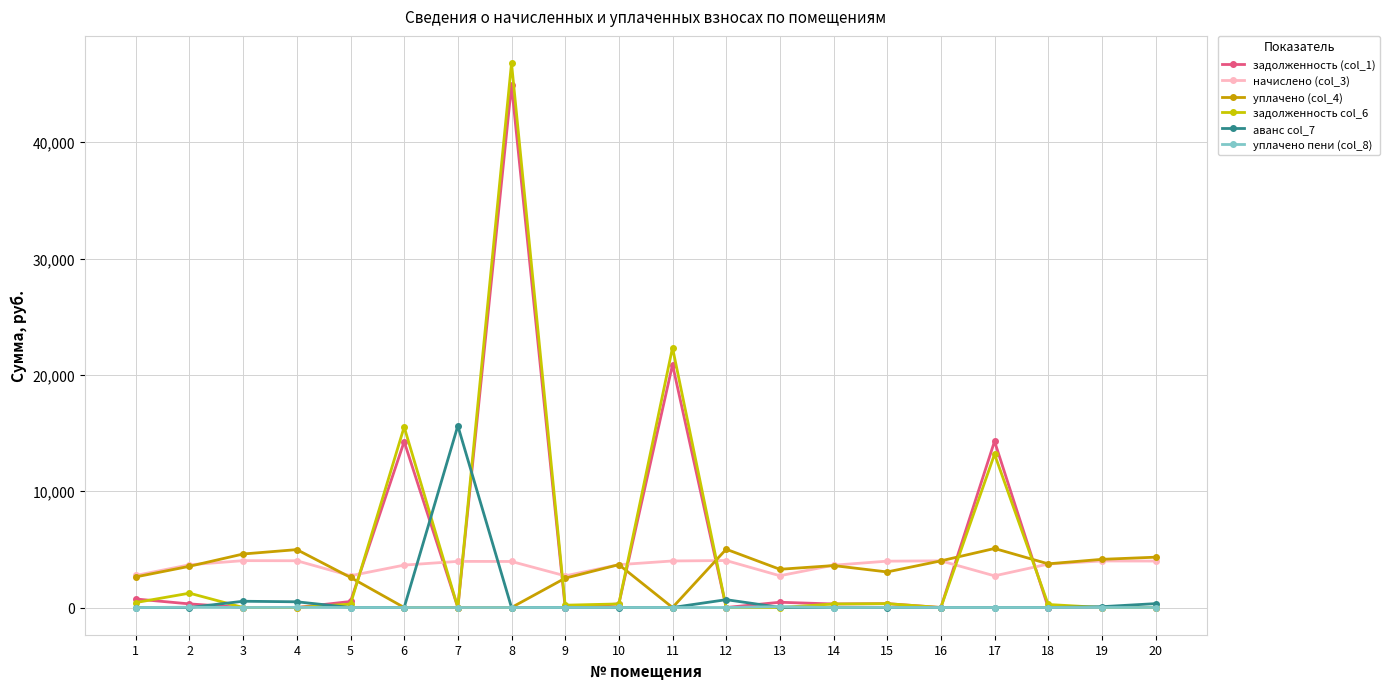

How many data points in задолженность col_6 are above 291?

10